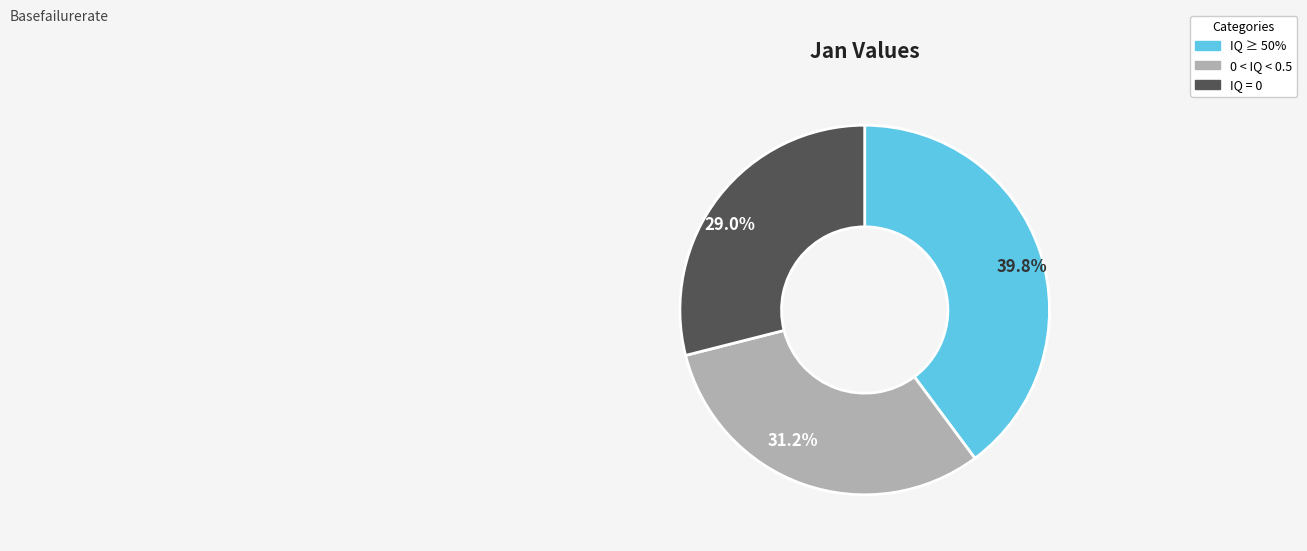

Is there any slice that represents more than half of the pie?

No